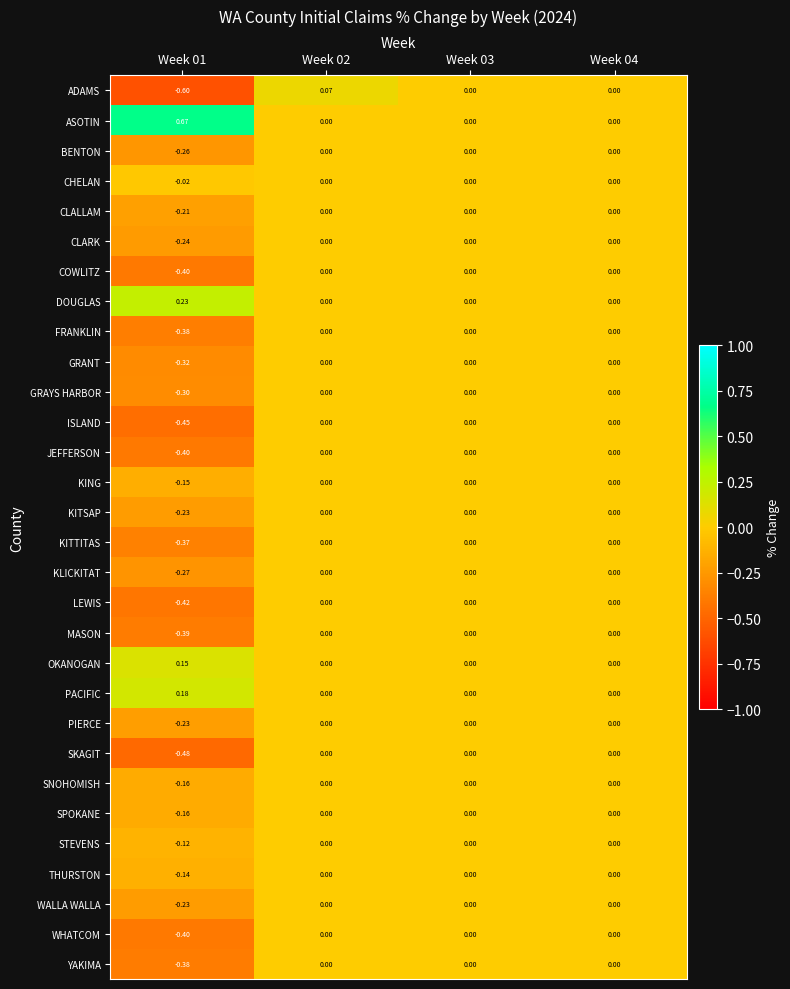

Between Week 02 and Week 03, which series saw the biggest shift?

ADAMS